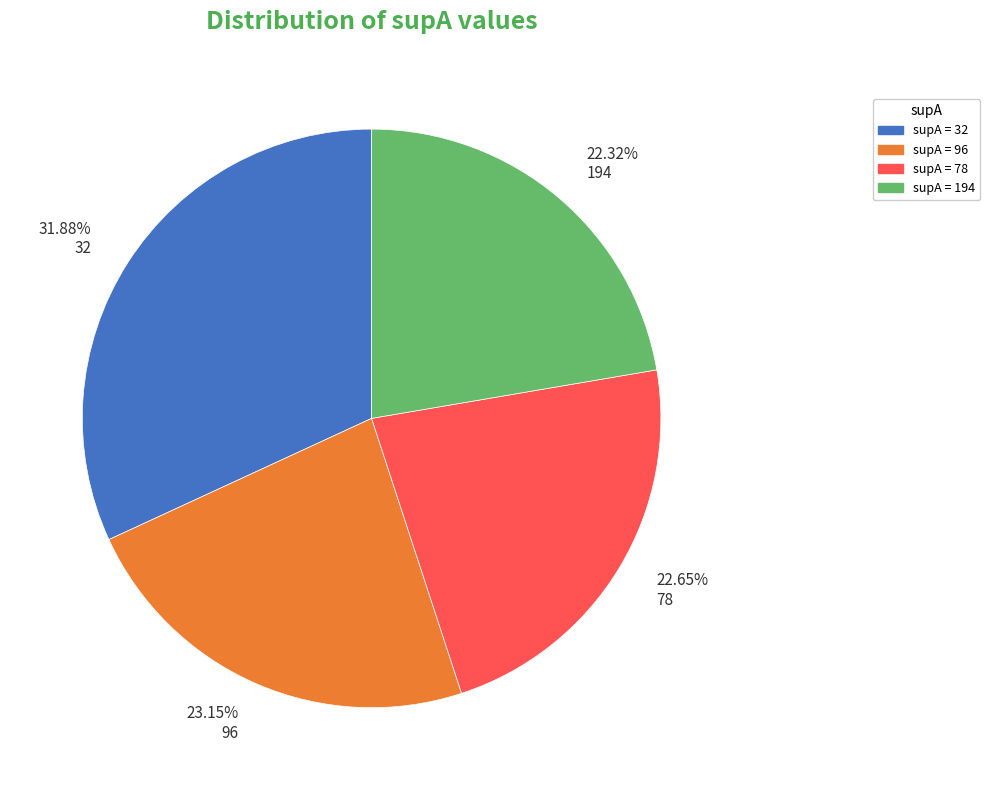

Which slice is the largest?

32